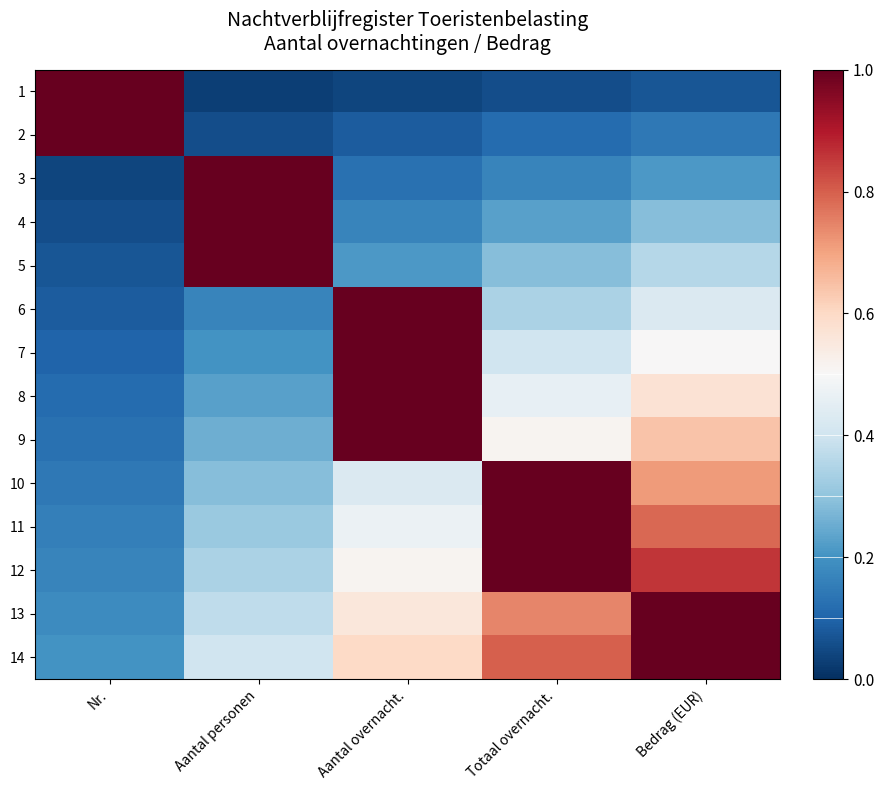

What is the difference between the highest and lowest values at Aantal overnacht.?

1.0